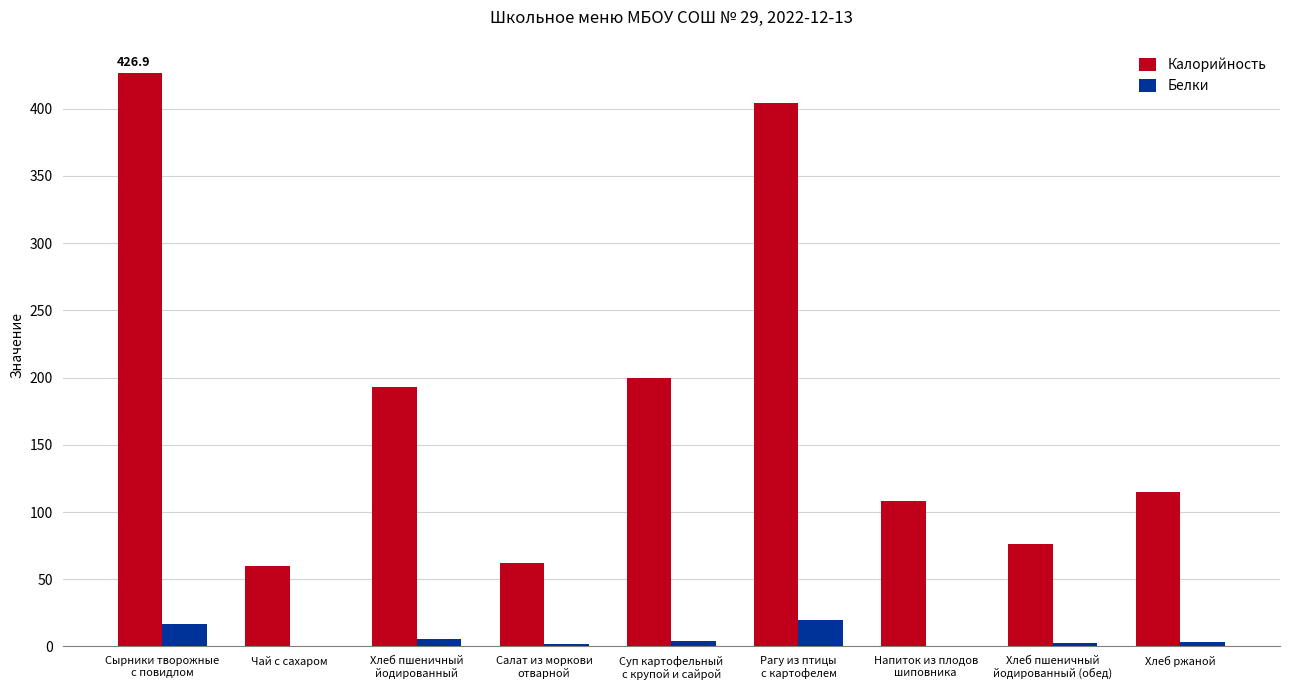

What value does the Белки series have at Салат из моркови
отварной?

1.9